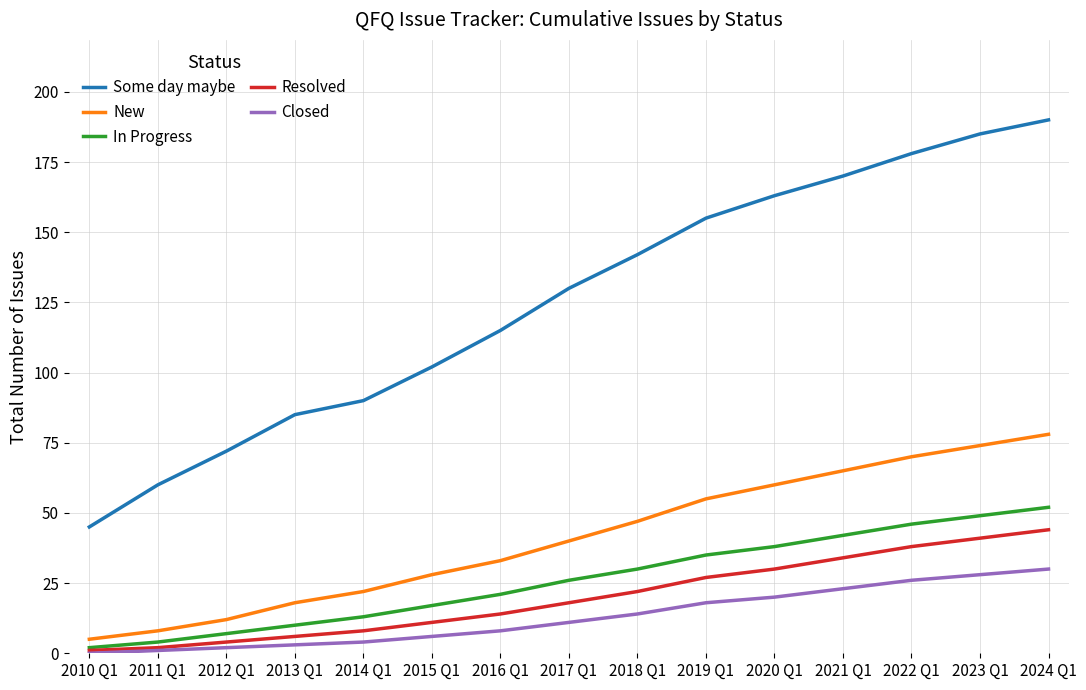

At how many categories does at least one series exceed 180?

2